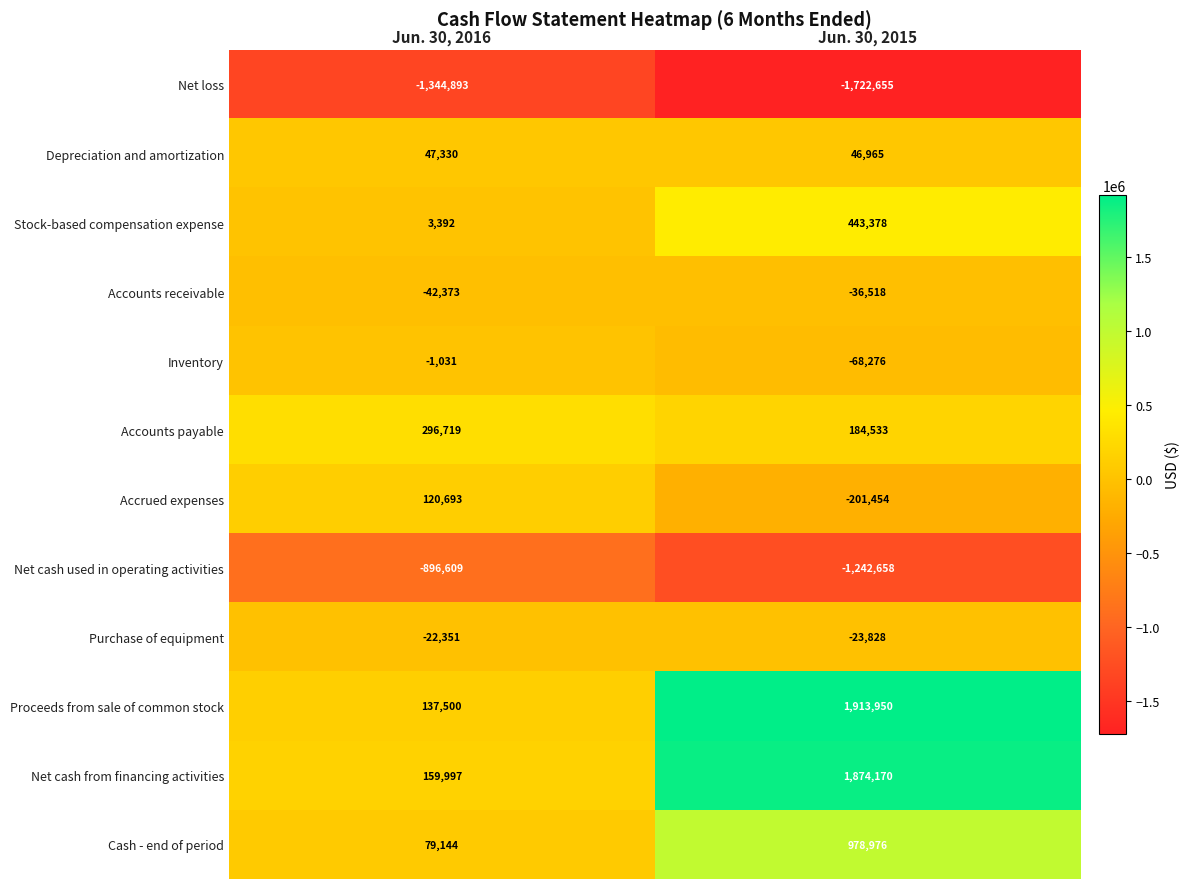

What is the minimum value shown in the chart?

-1722655